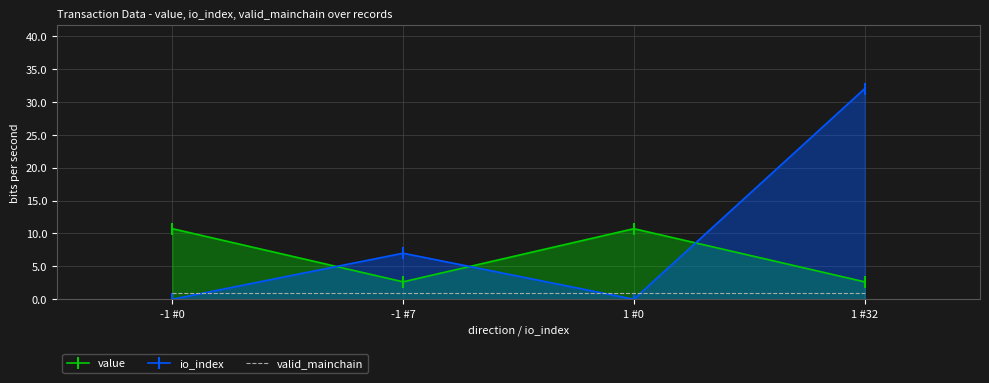

At which category does value reach its first local peak?

1 #0